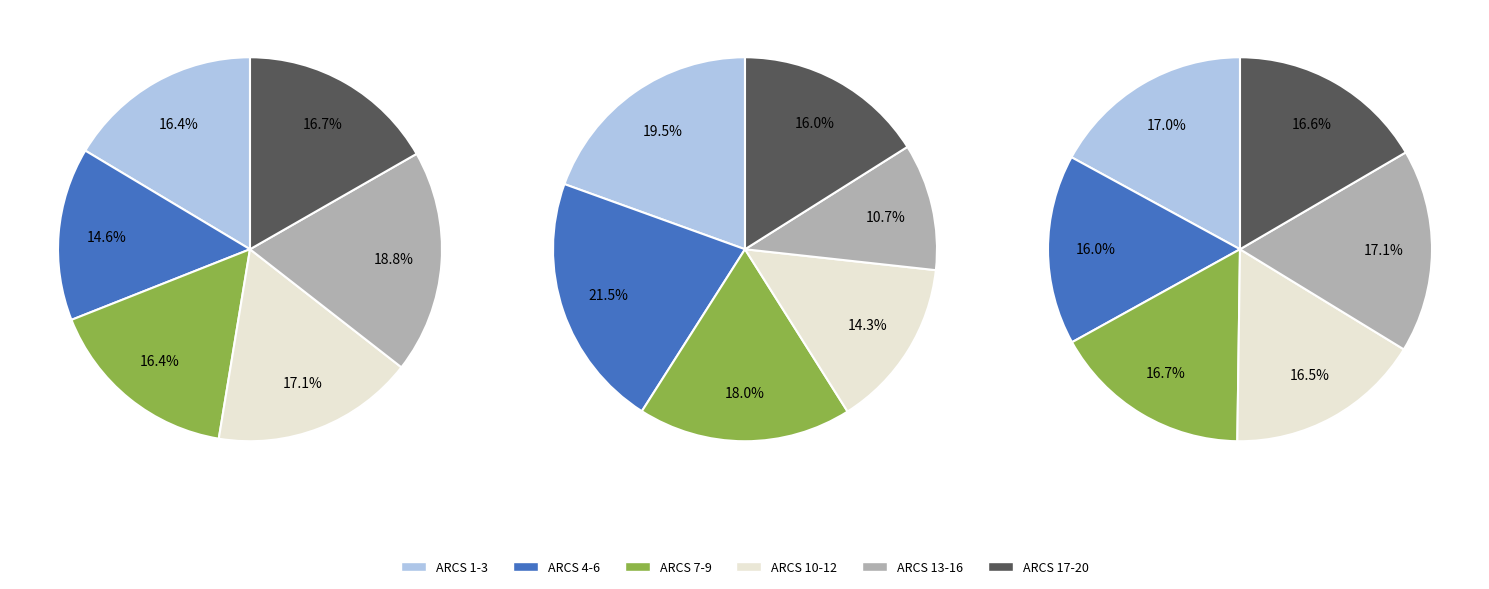

The 17 slice represents 19% of the pie. True or false?

False